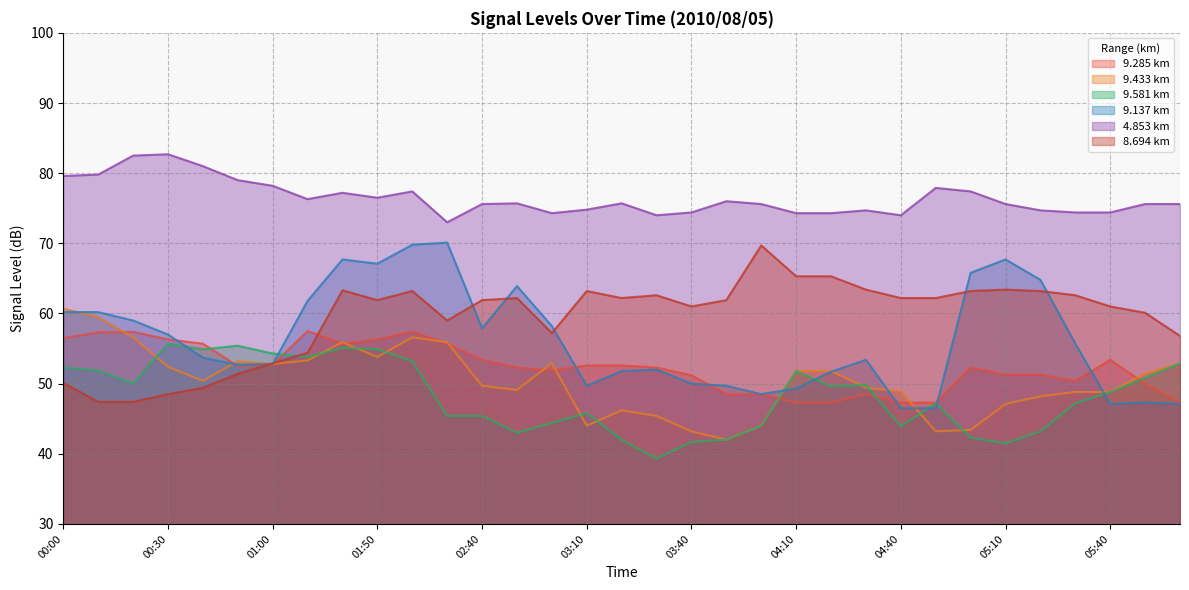

The value of 8.694 at 00:40 is 20.6. True or false?

False